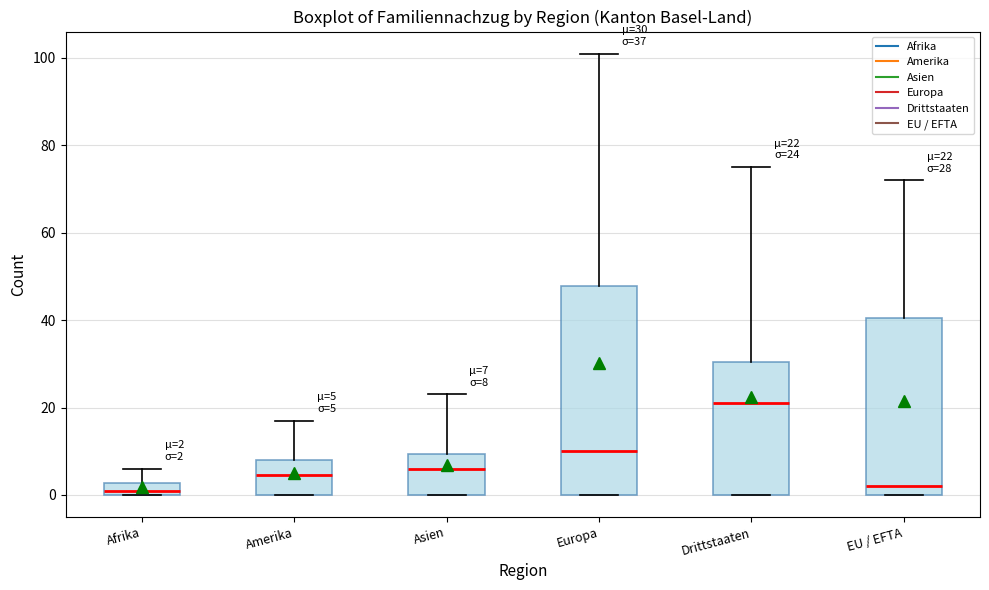

Which box is the tallest, from its lower edge to its upper edge?

Europa